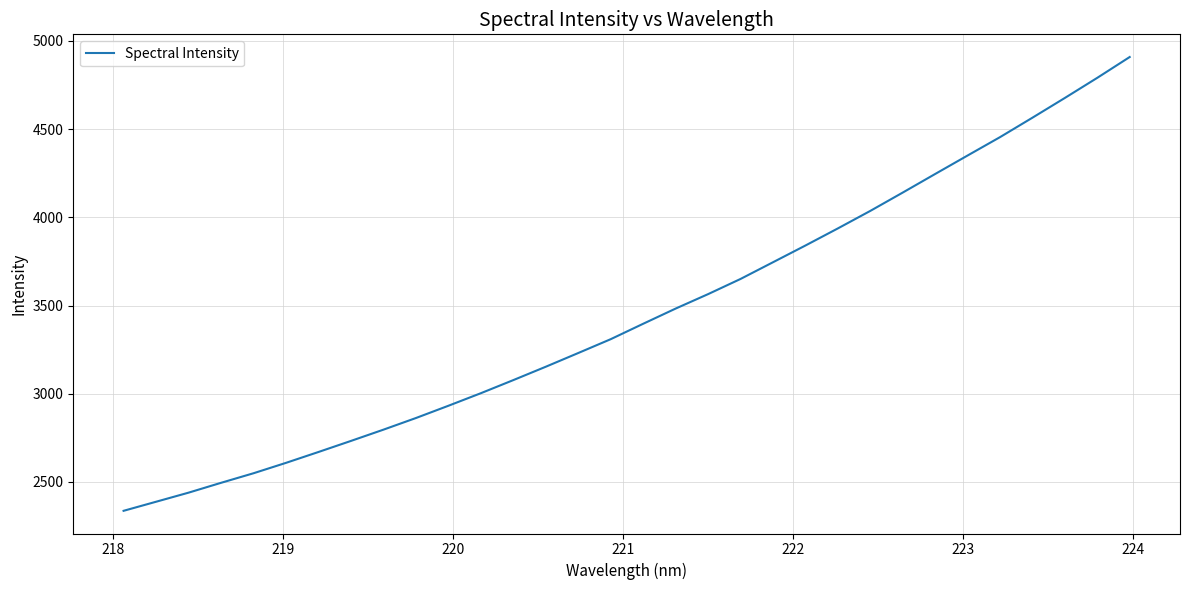

What is the smallest value displayed?

2336.7